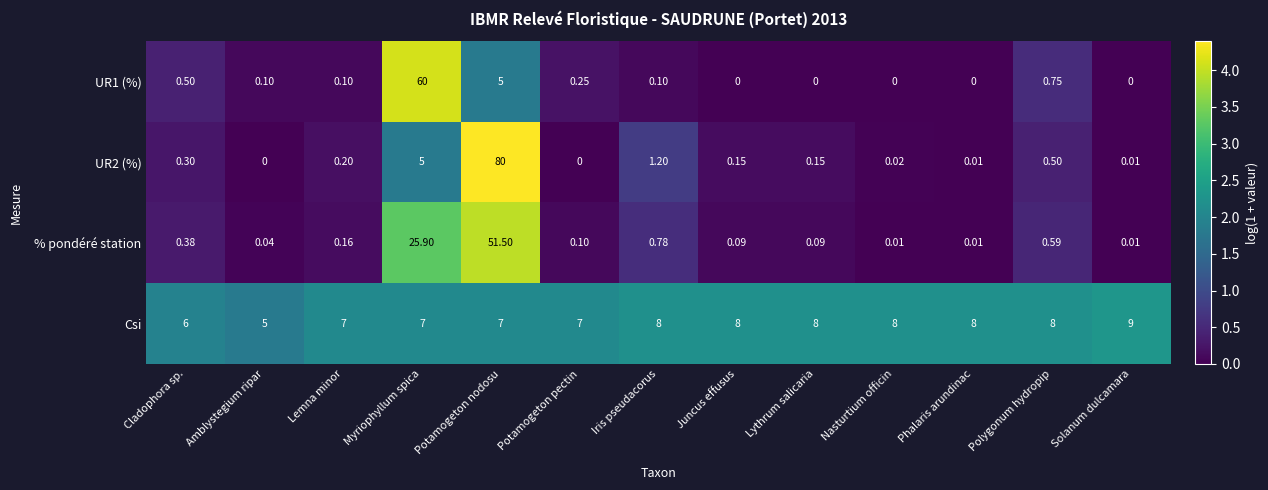

At which category is the sum across all series the highest?

Potamogeton nodosu